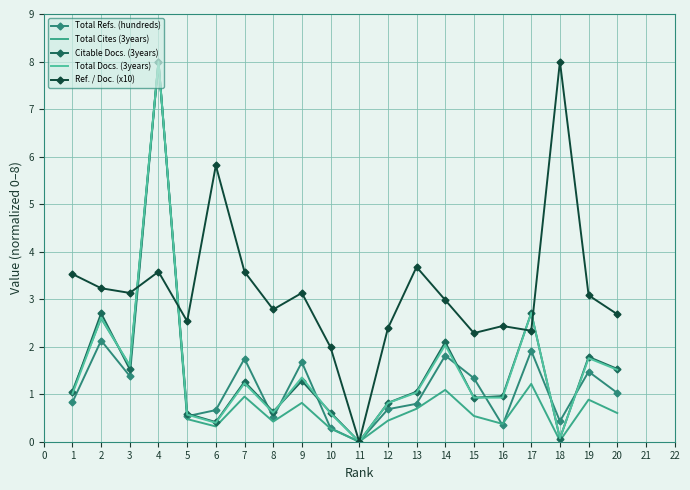

How many positive values does the Total Docs. (3years) series have?

19